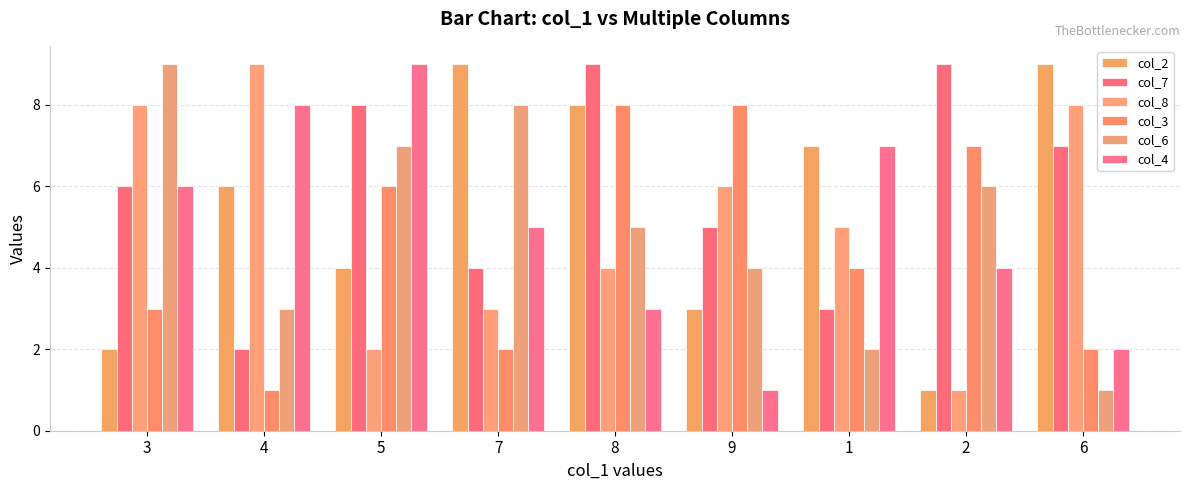

What is the total value across all series at 3?

34